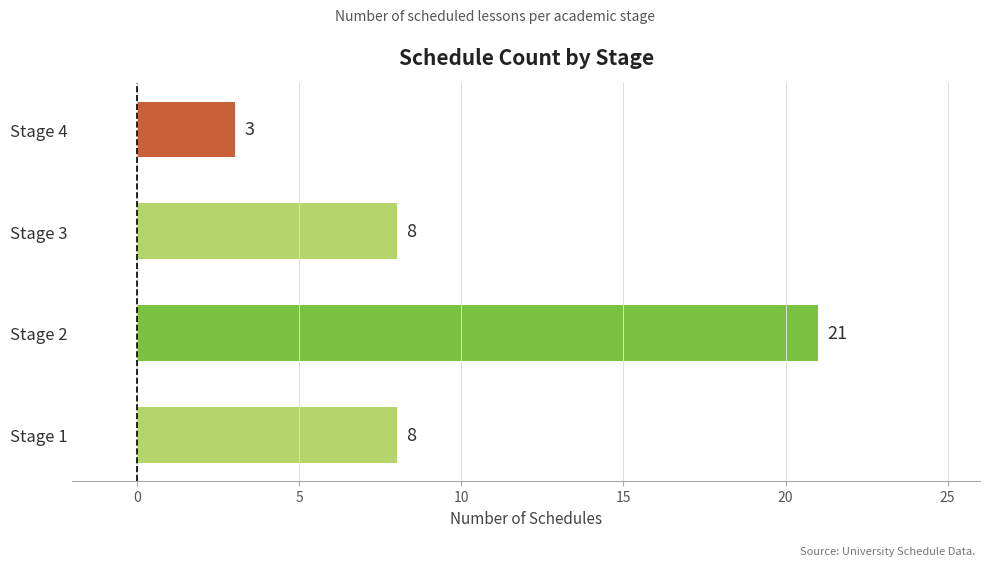

Reading top to bottom, extract all data points from this chart.

3	8	21	8